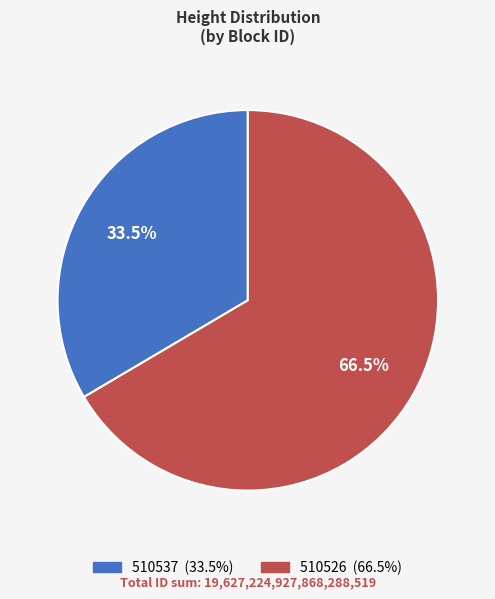

Is there any slice that represents more than half of the pie?

Yes